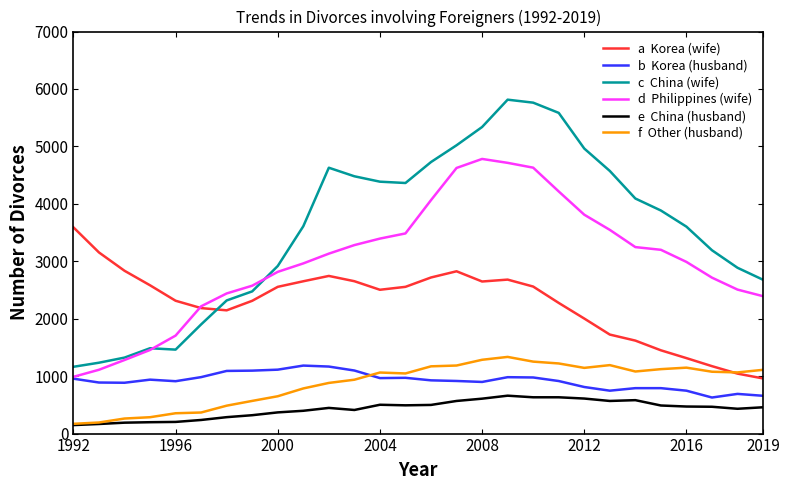

What is the maximum value shown in the chart?

5814